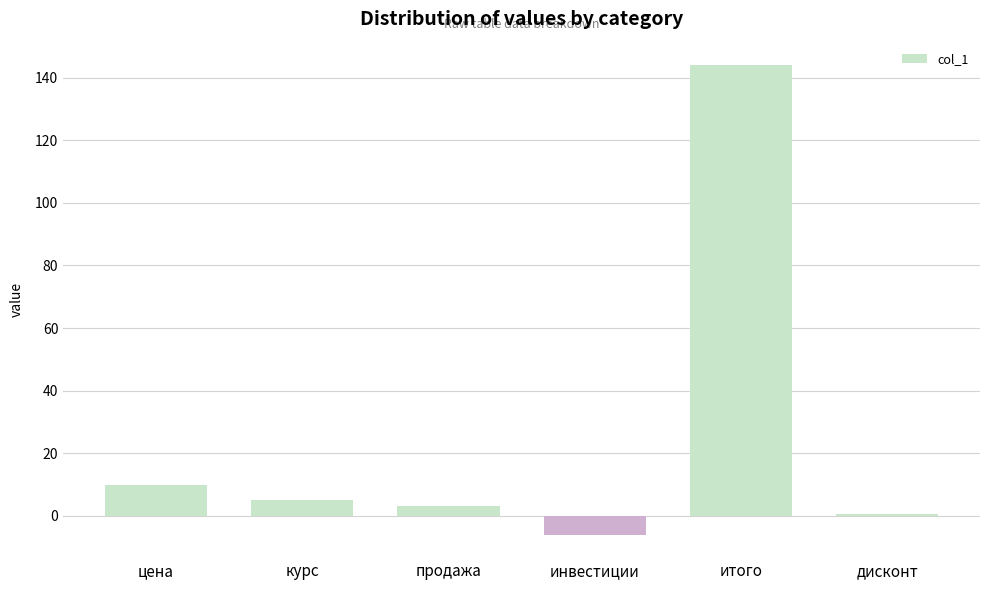

Count the number of data series in this chart.

1